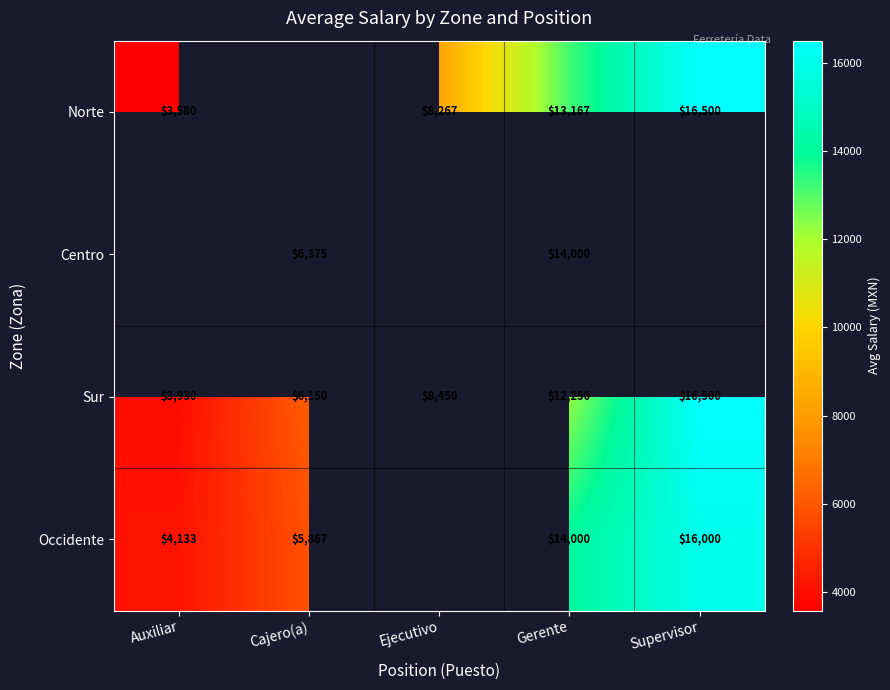

True or false: Sur has a value of 9984 at Cajero(a).

False